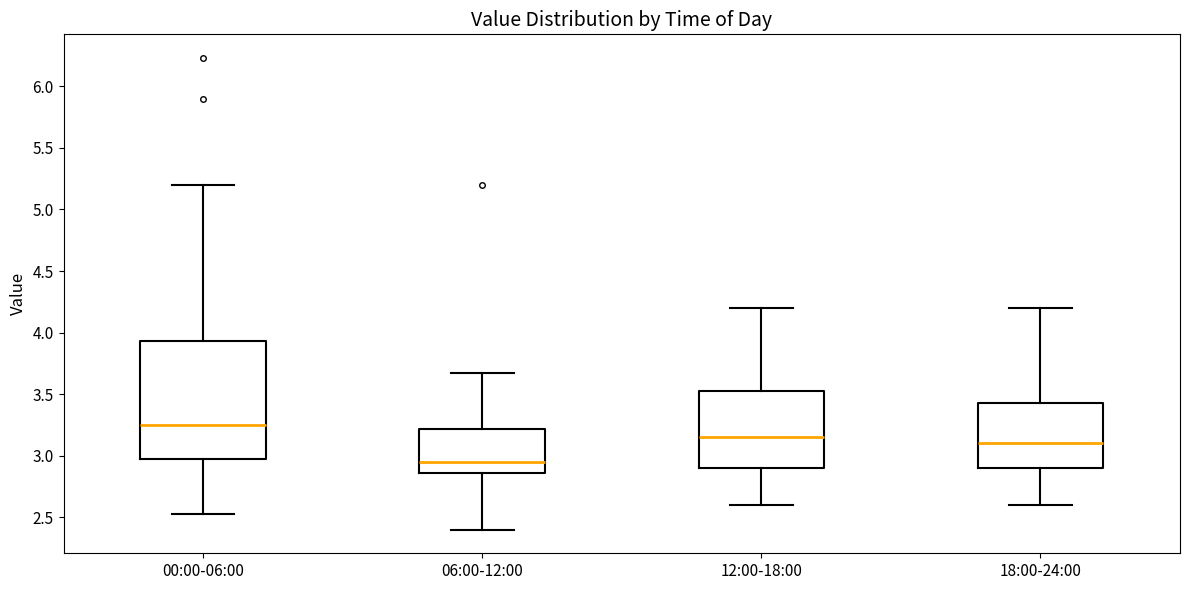

Which box's median line is the lowest?

06:00-12:00